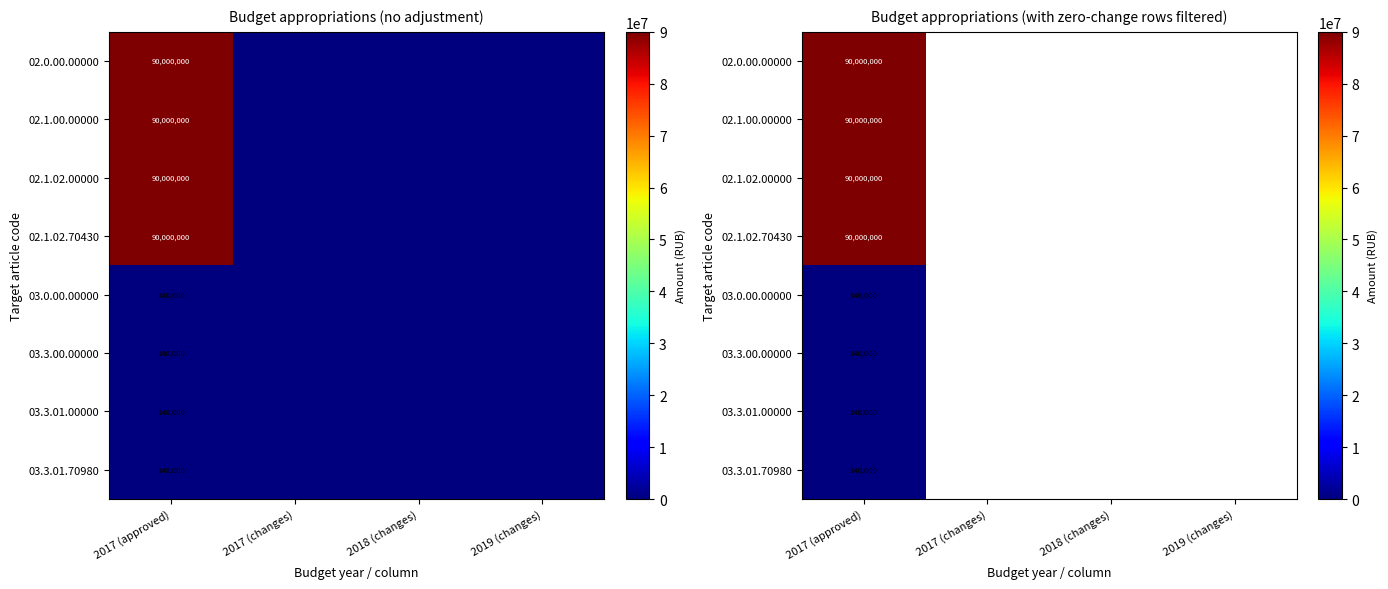

At which category does the chart reach its peak across all series?

2017 (approved)